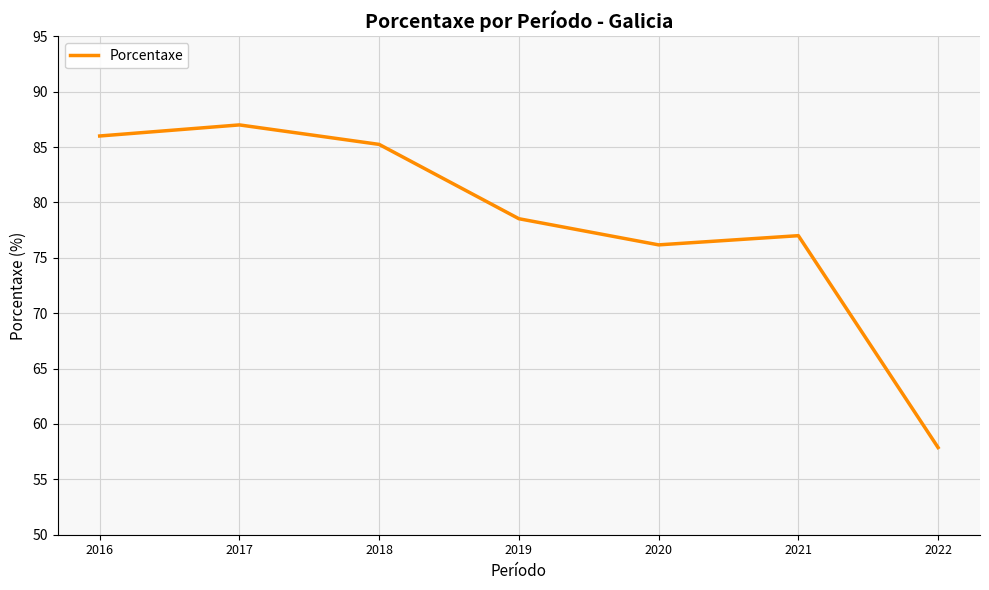

How many values exceed 78?

4